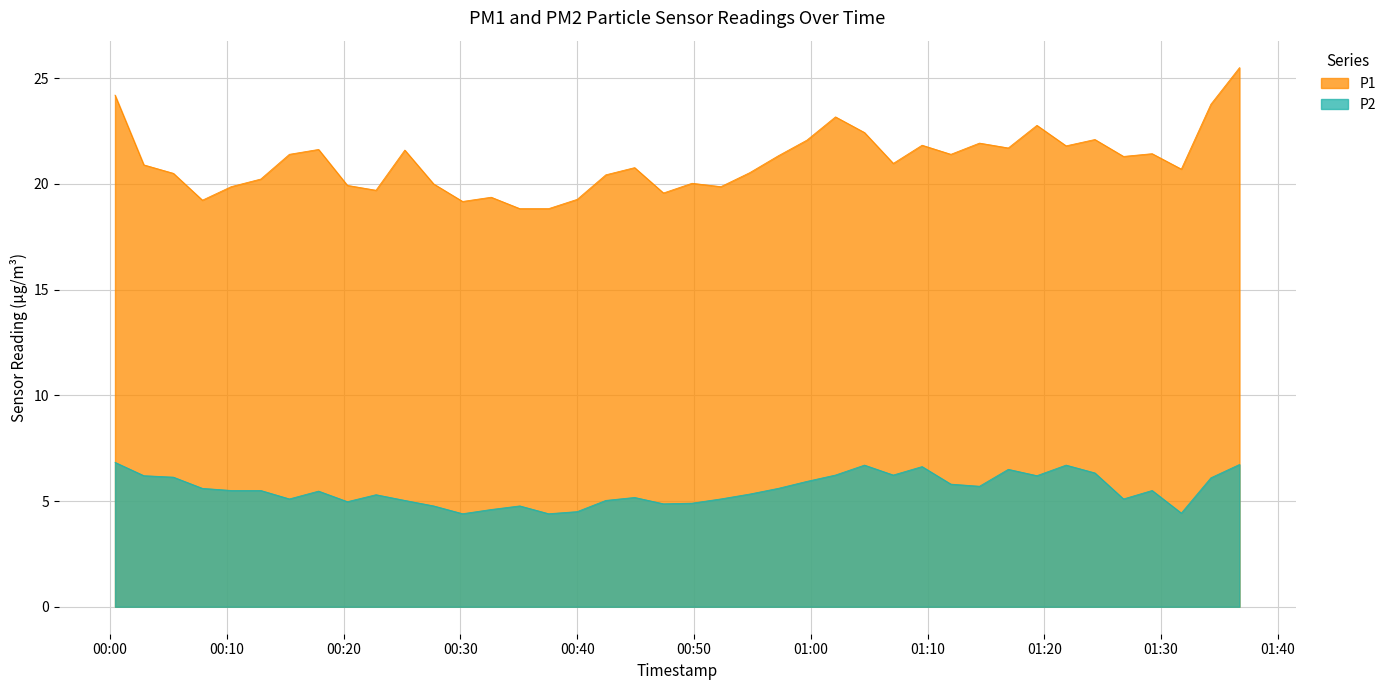

What is the difference between the second highest and second lowest values in the P1 series?

5.4